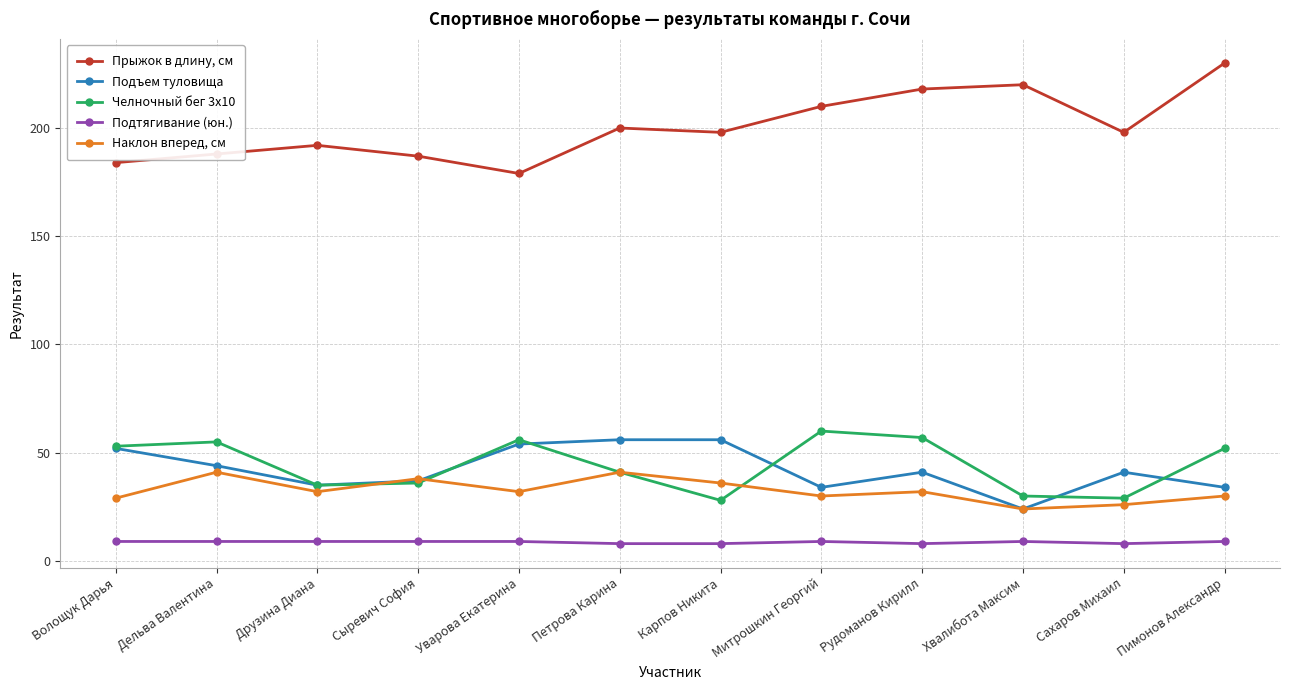

True or false: Наклон вперед, см and Челночный бег 3х10 intersect in this chart.

True